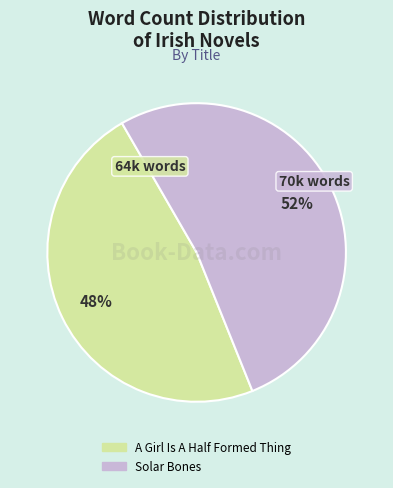

How many segments does this pie chart have?

2